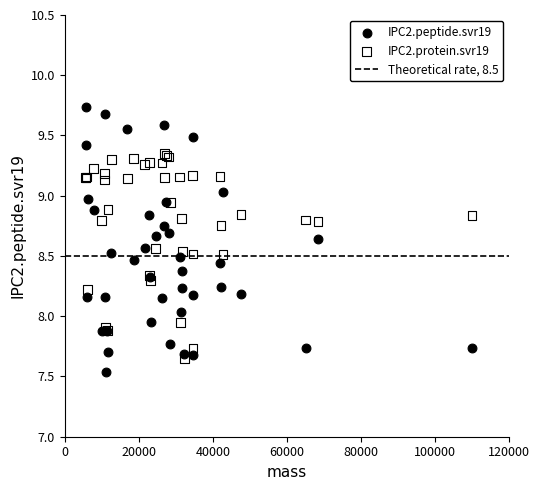

Which series has the widest spread of Y values?

IPC2.peptide.svr19